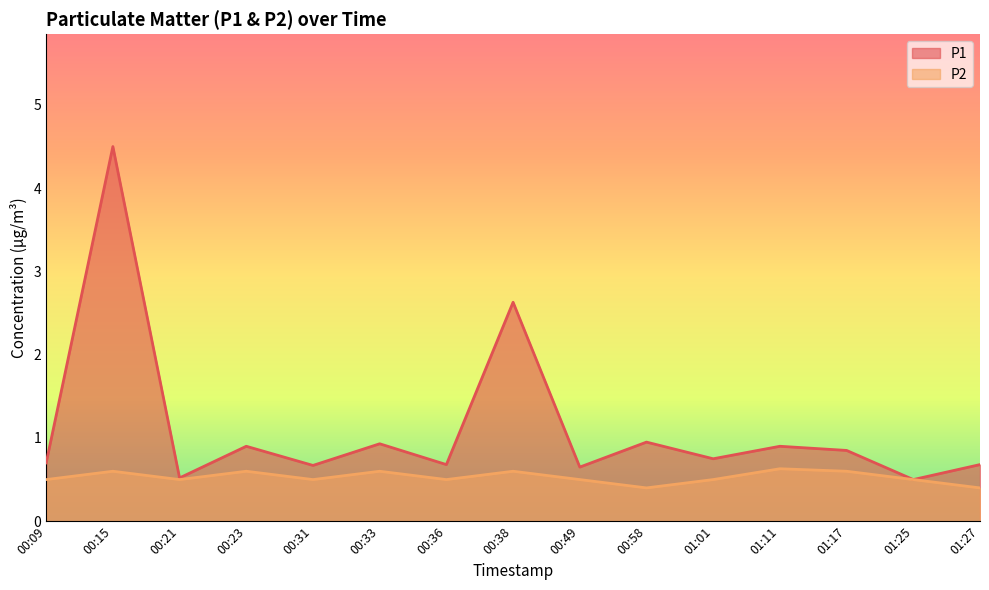

What is the difference between the maximum and second lowest values in the P2 series?

0.2